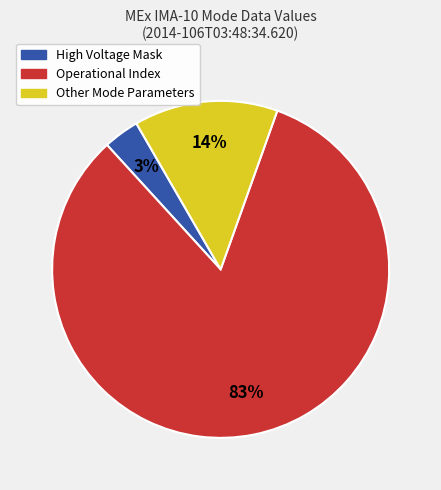

Count the number of slices in the pie.

3